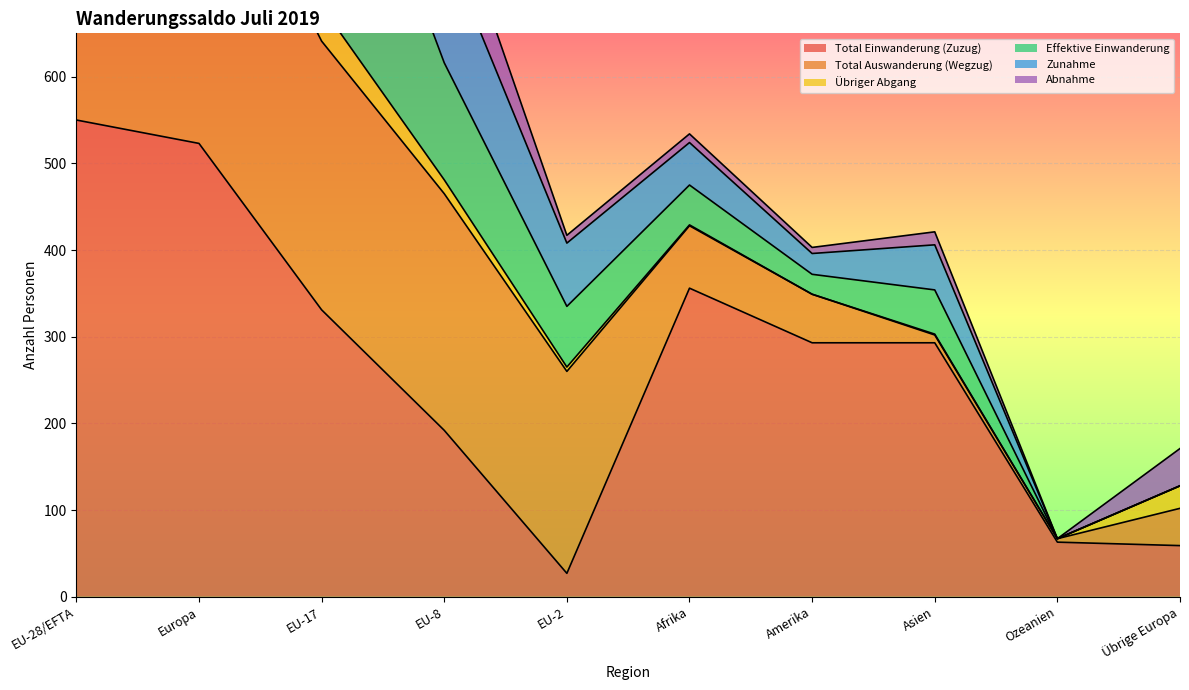

At which label does Zunahme first exceed 524?

EU-28/EFTA